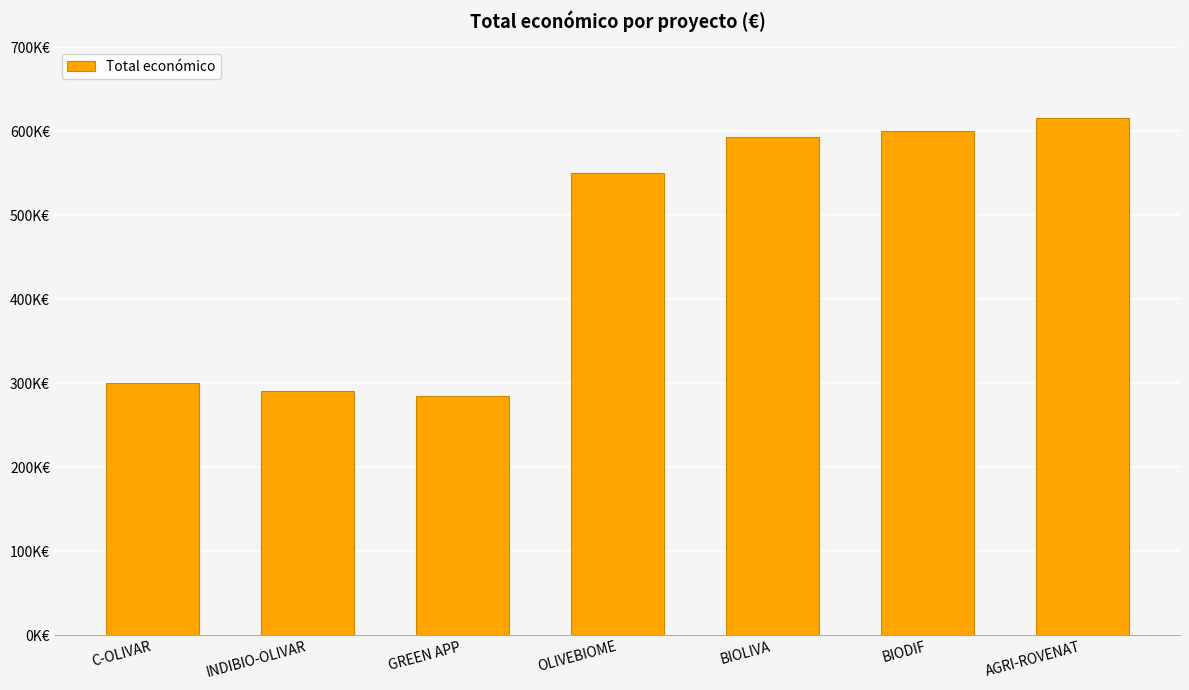

Does the chart contain any negative values?

No